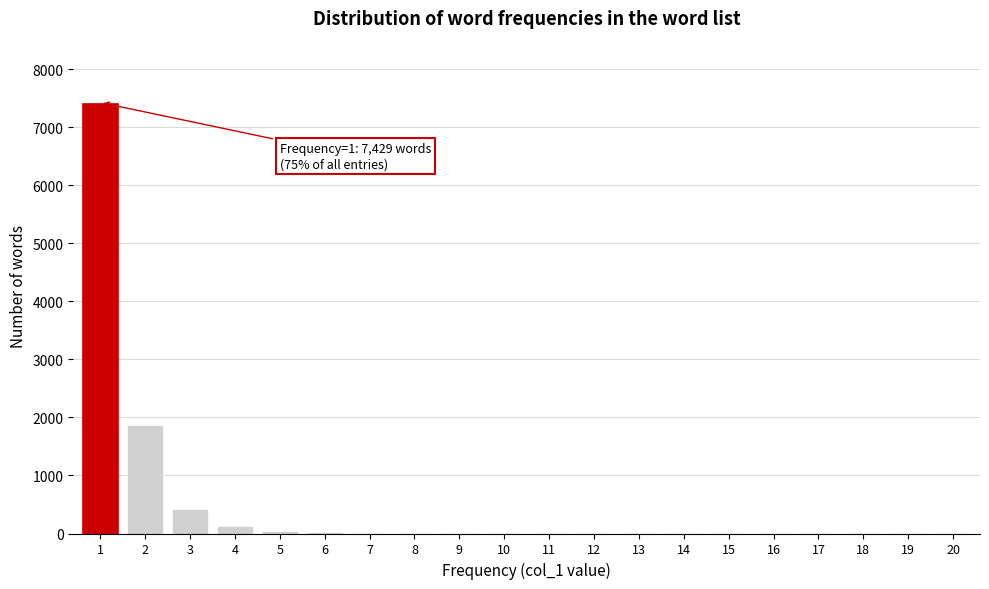

What is the sum of all values?

9958